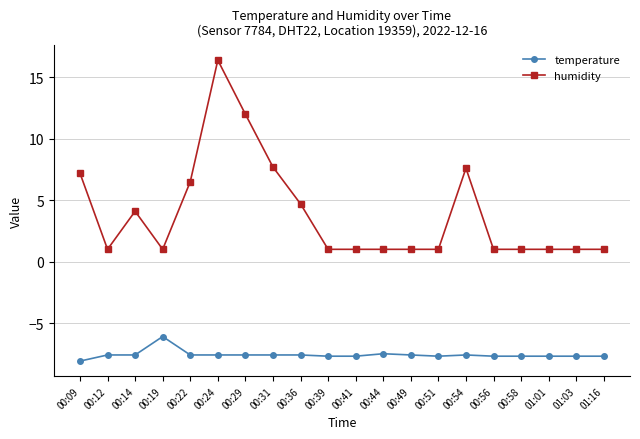

True or false: temperature has a value of -10.2 at 00:19.

False